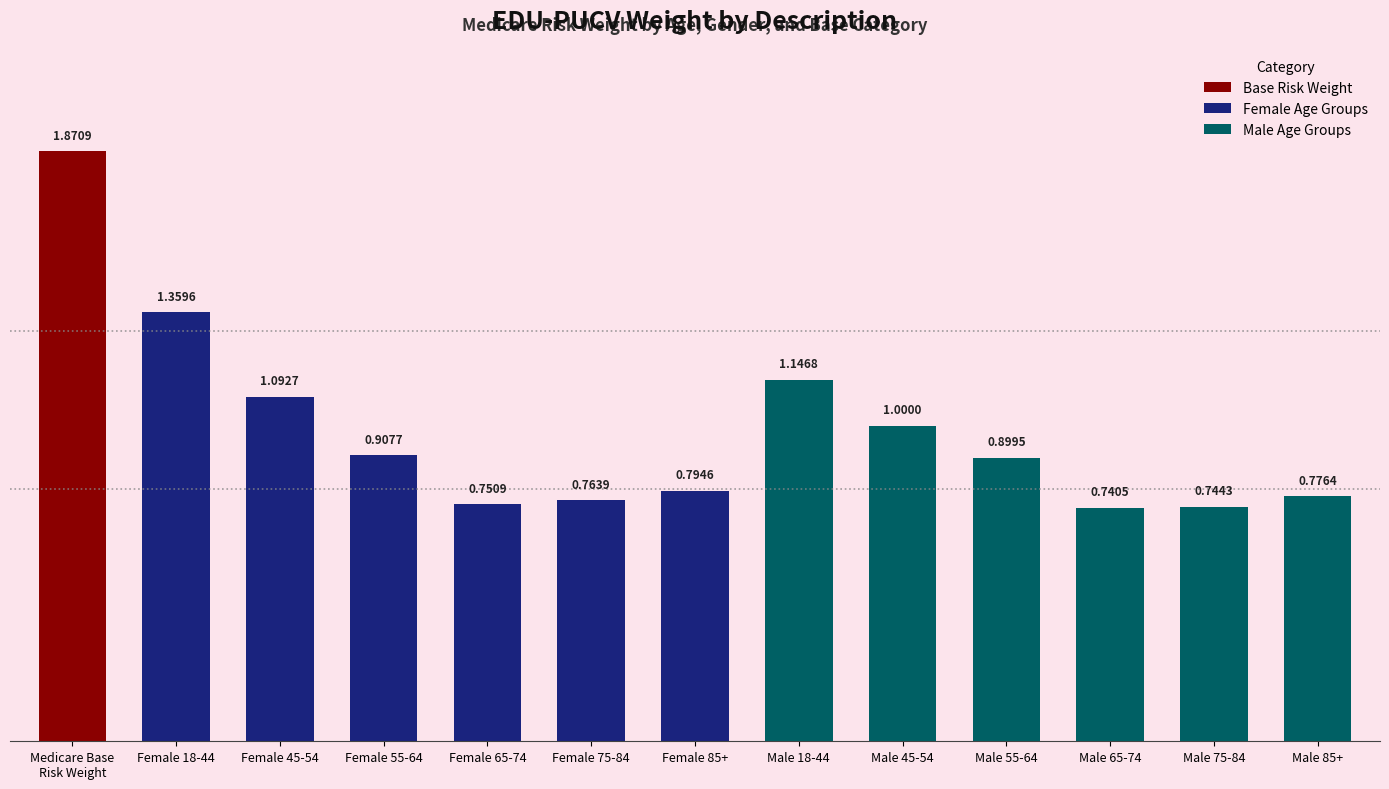

What is the average value?

1.0